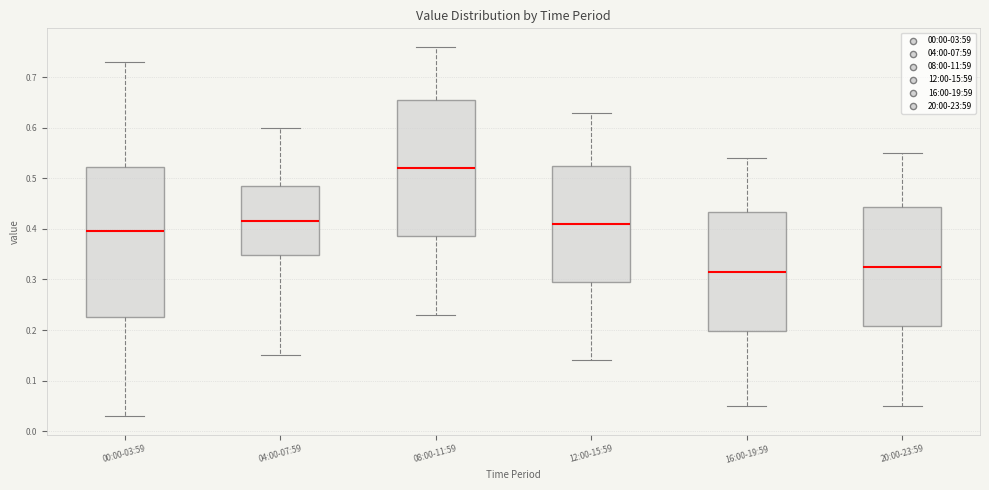

Which box has the lowest median line?

16:00-19:59